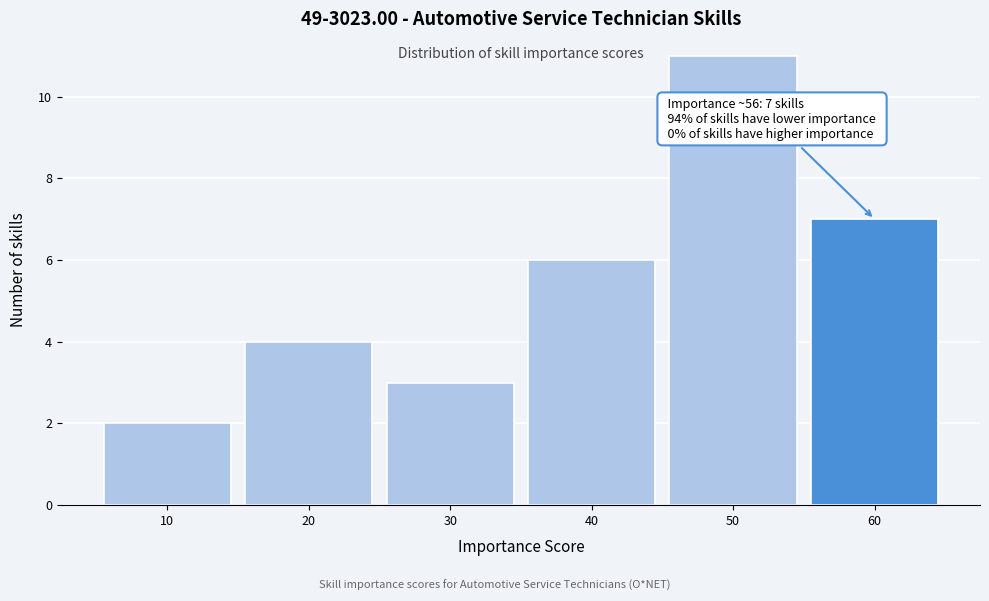

Which range on the x-axis has the tallest bar?

45 to 55